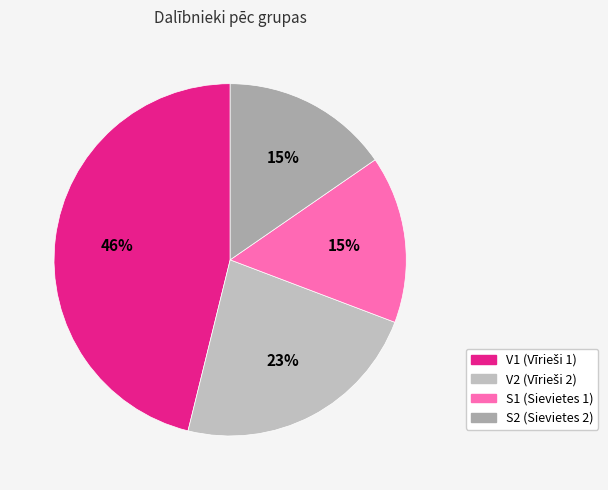

To the nearest percent, what is the average slice percentage?

25%